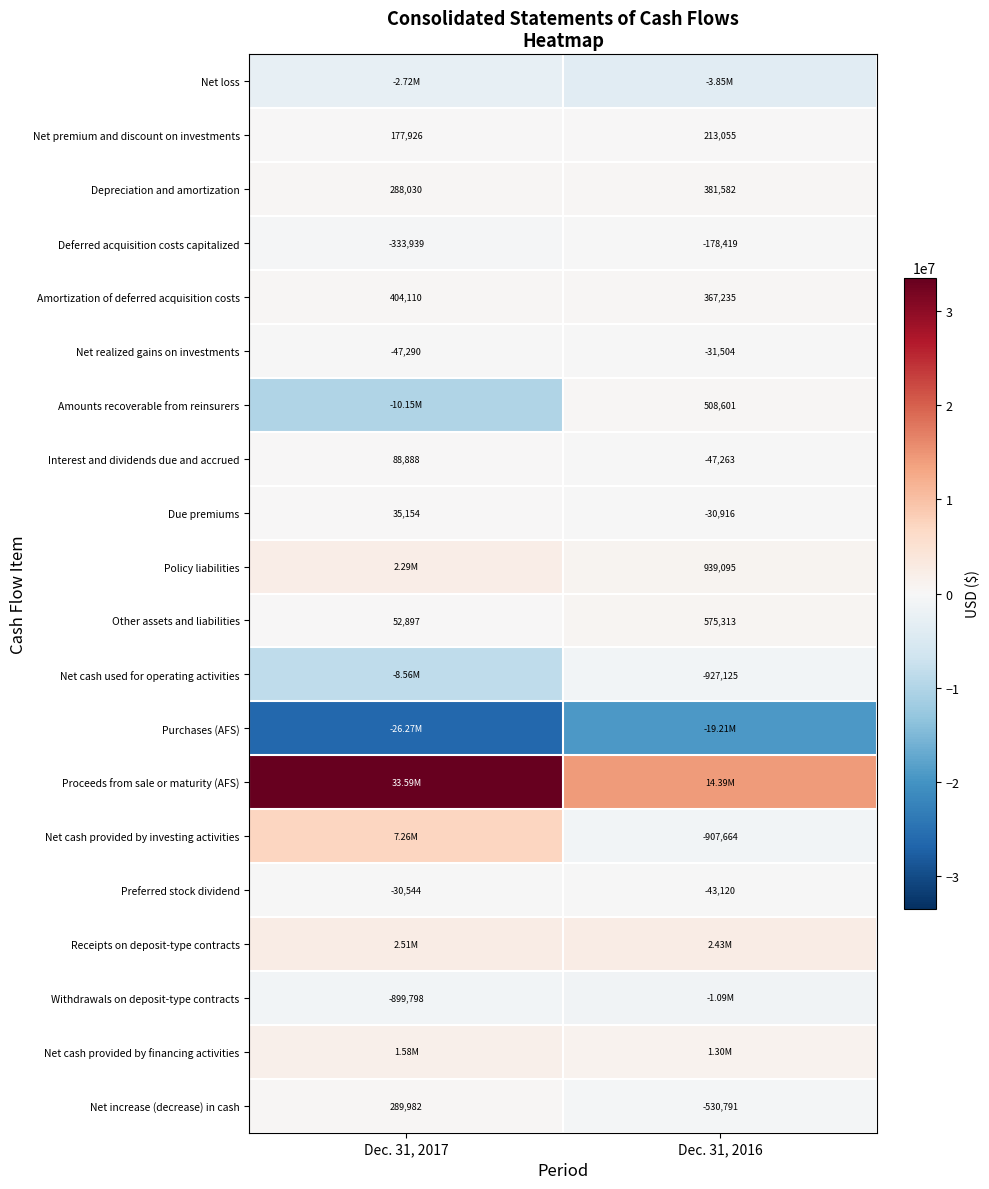

List the labels in order of Amortization of deferred acquisition costs value, smallest first.

Dec. 31, 2016, Dec. 31, 2017